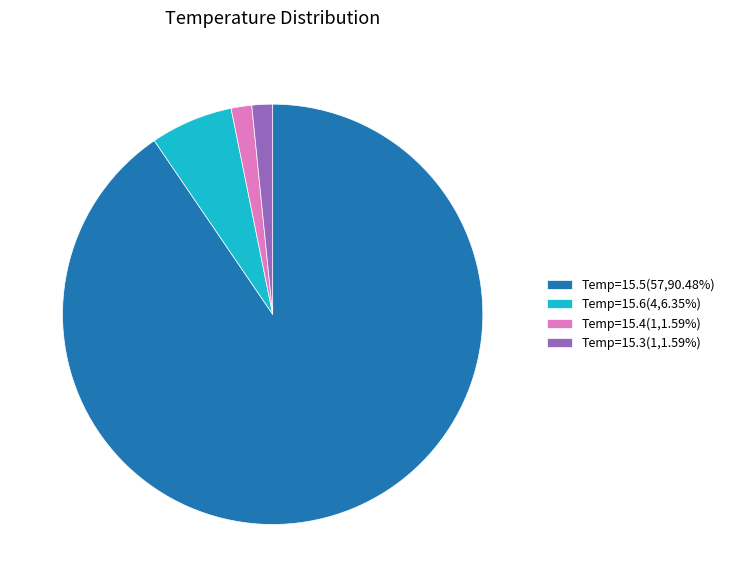

What is the ratio of the value at Temp=15.5(57,90.48%) to the value at Temp=15.4(1,1.59%)?

57.0